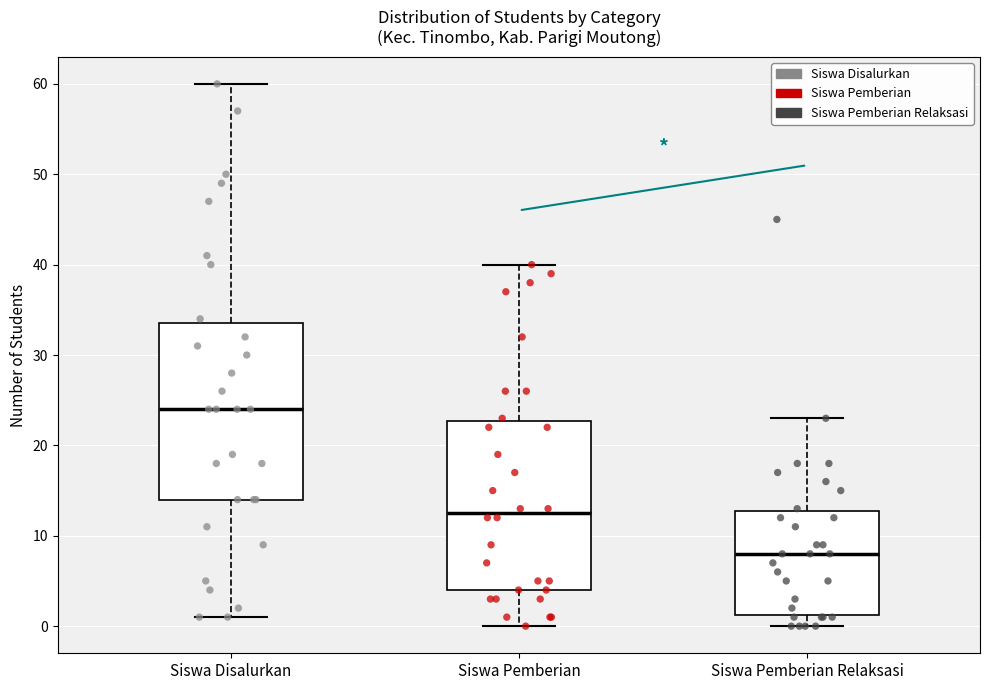

Where does the upper whisker of the box for Siswa Pemberian Relaksasi end on the y-axis? The values are not printed on the chart, so give them approximately, as read against the axis.

23